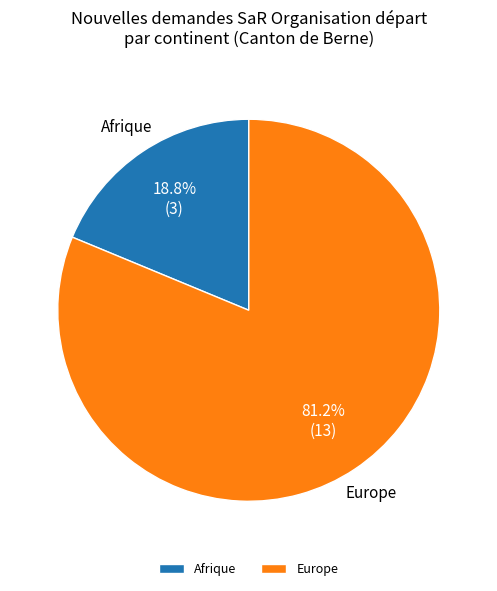

Between Afrique and Europe, which is larger?

Europe